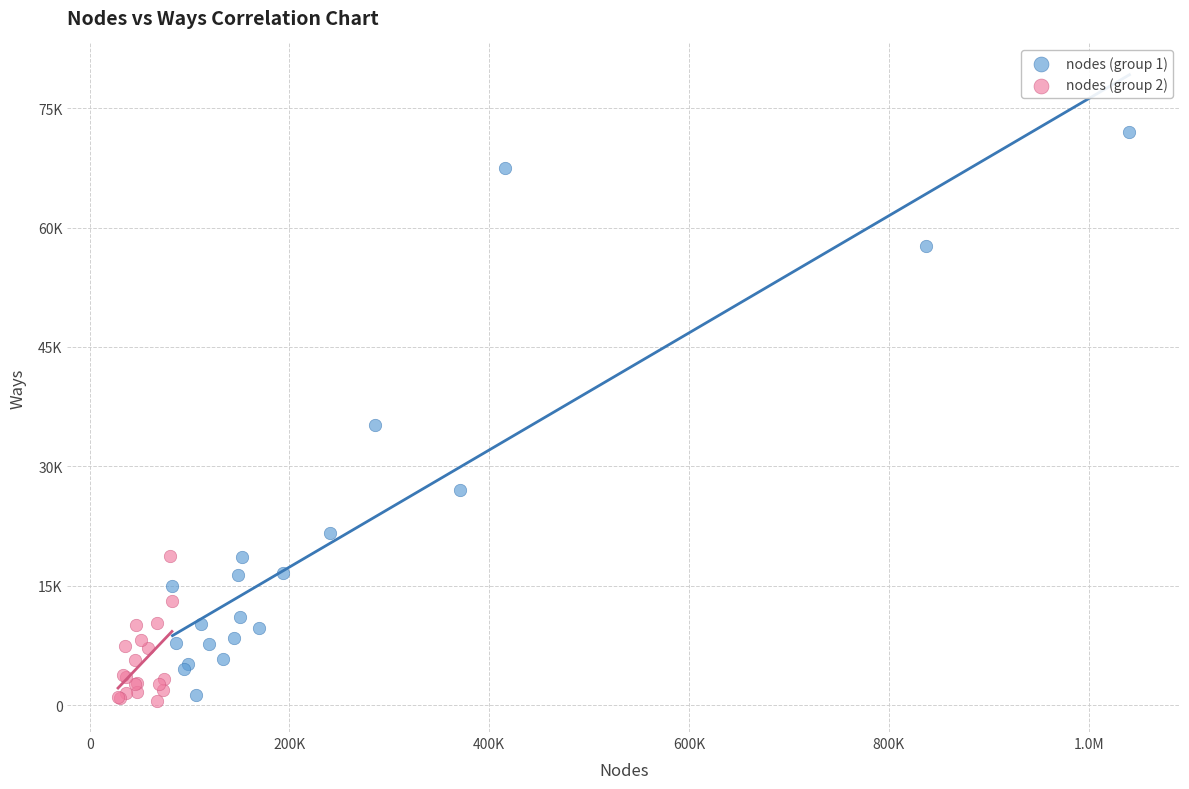

Which series contains the lowest Y value?

nodes (group 2)